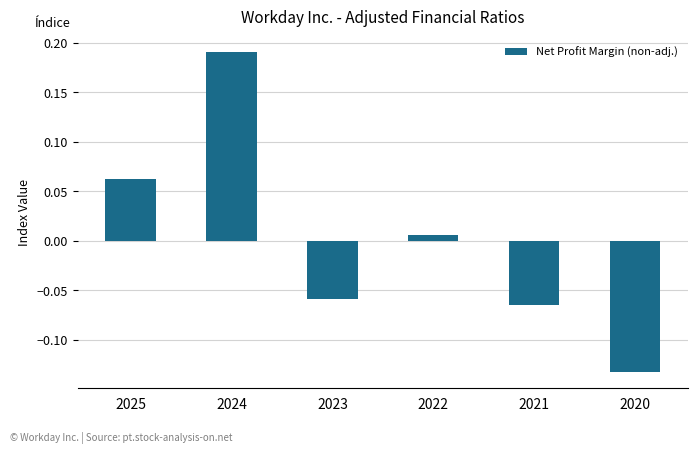

Count the number of data series in this chart.

1